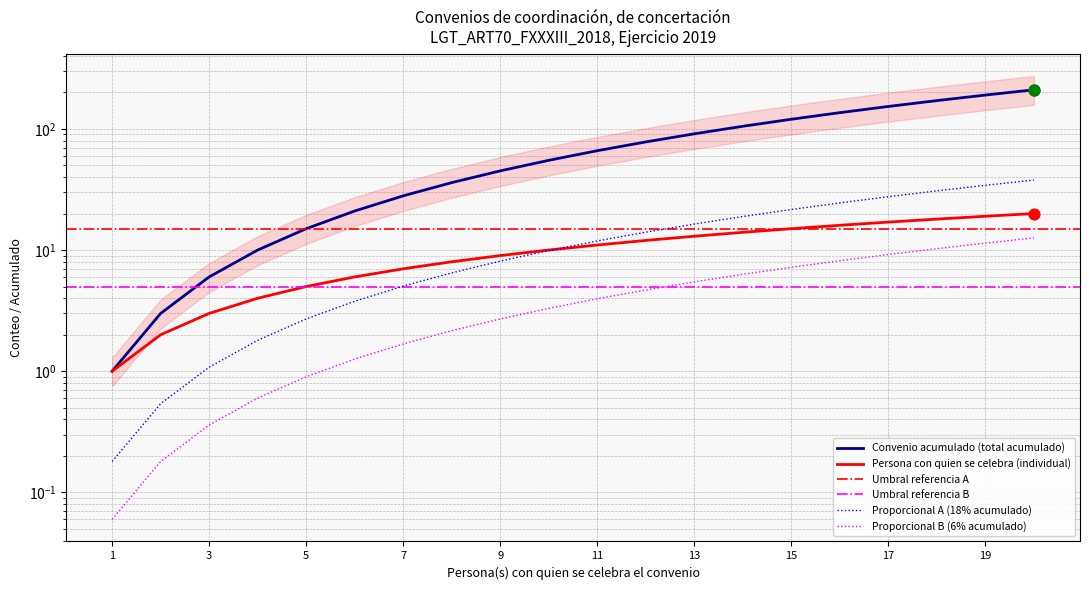

What is the total value across all series at 7?

35